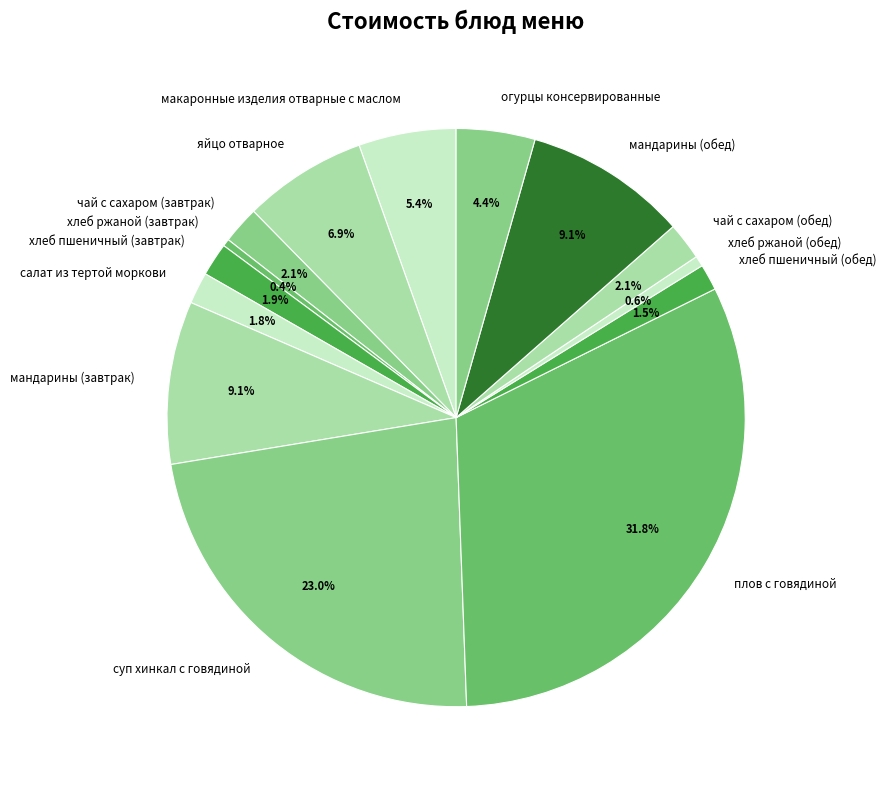

Between плов с говядиной and яйцо отварное, which is larger?

плов с говядиной